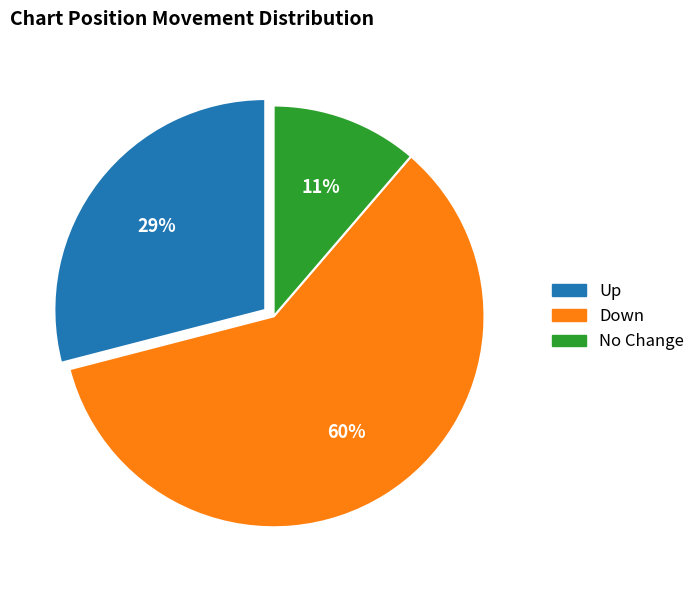

Is there any slice that represents more than half of the pie?

Yes